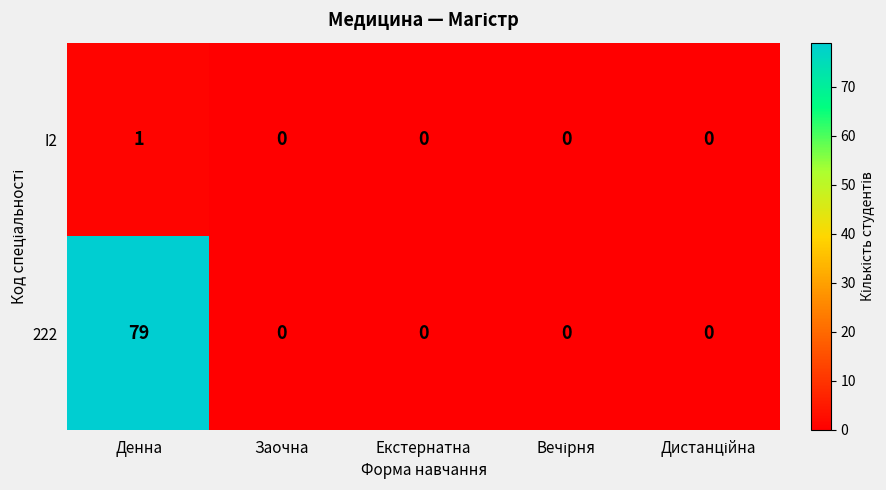

What is the sum of all 222 values?

79